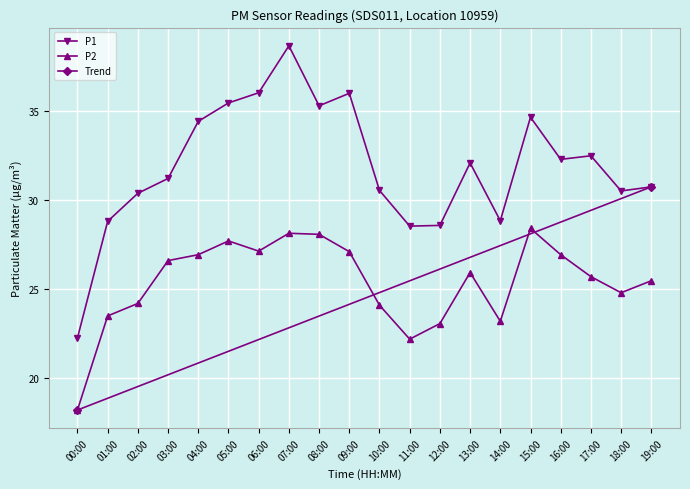

At which category does P2 reach its first local peak?

05:00